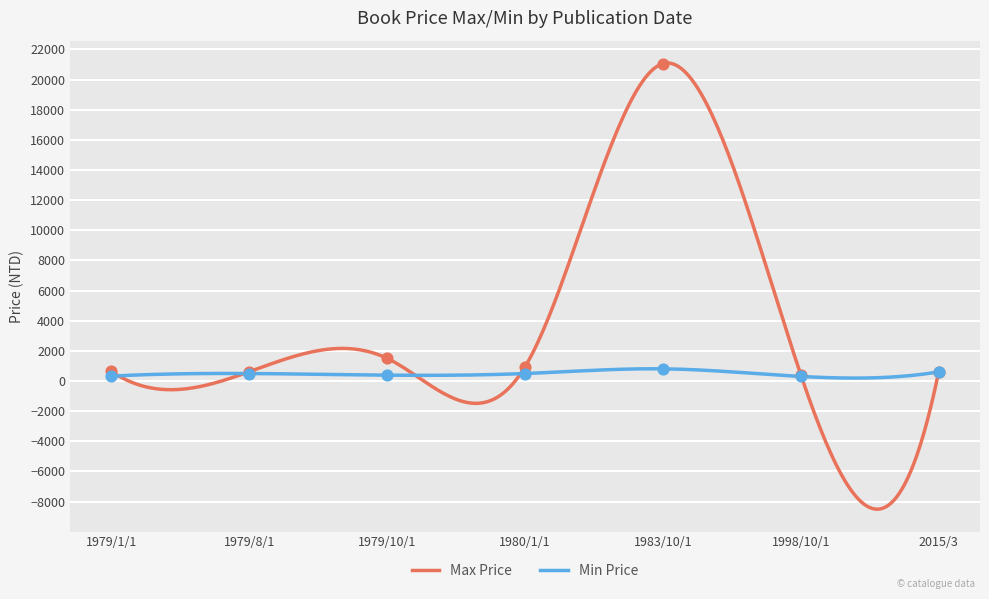

At which category is the sum across all series the highest?

1983/10/1